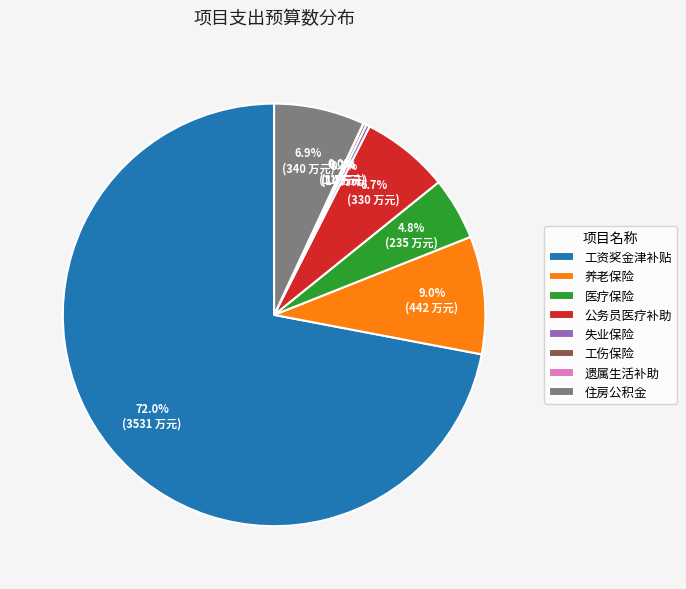

Which category accounts for the majority?

工资奖金津补贴